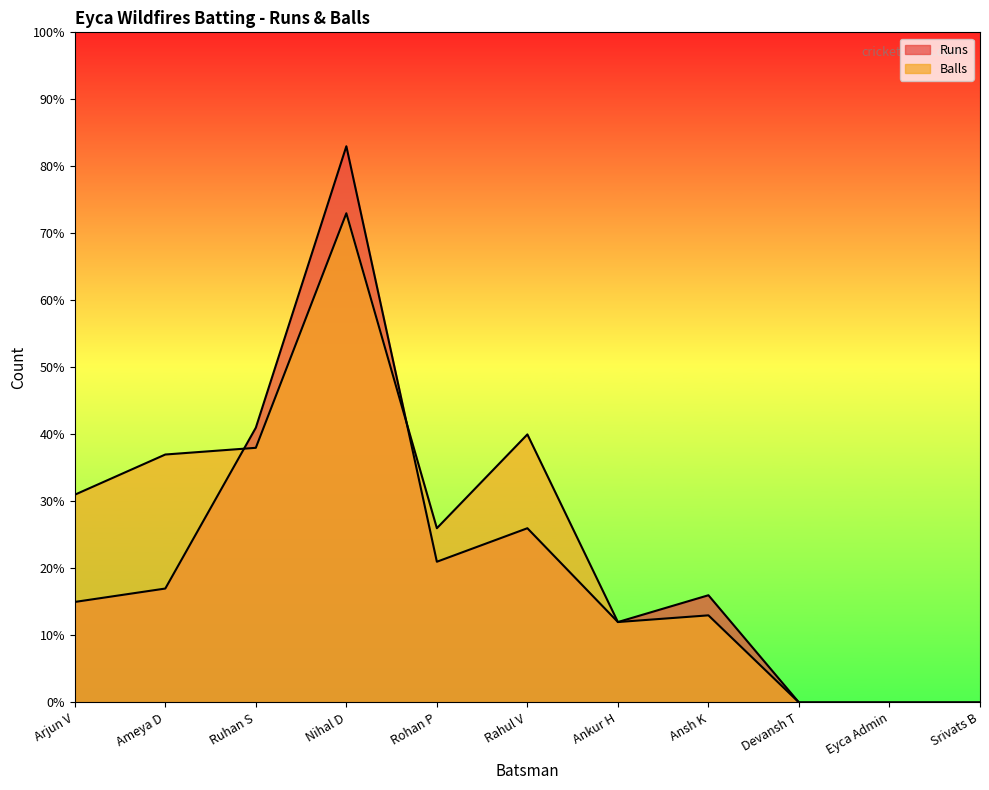

How many values in the Runs series are below 16?

5